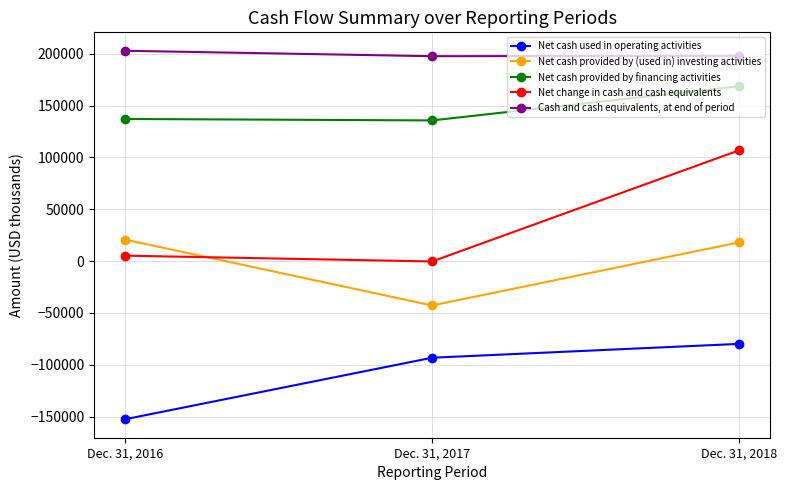

What is the maximum value for Cash and cash equivalents, at end of period?

202818